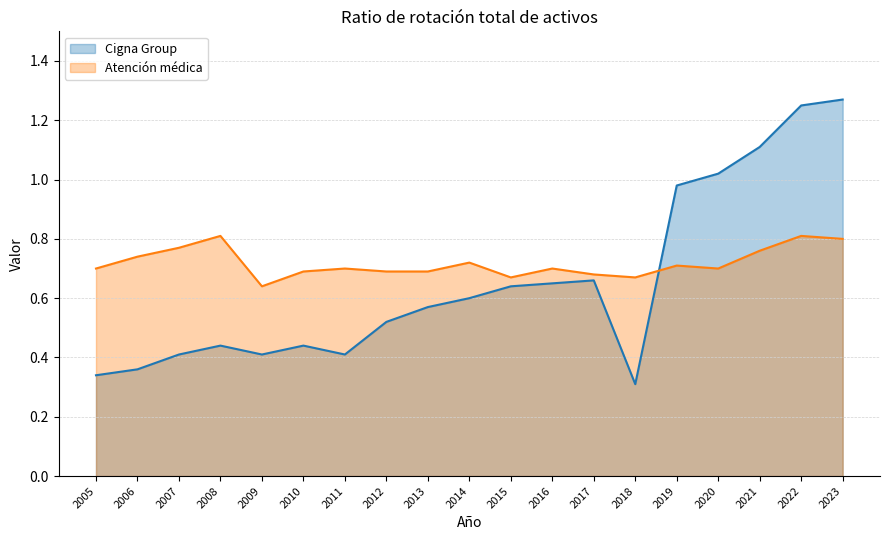

True or false: Cigna Group and Atención médica intersect in this chart.

True